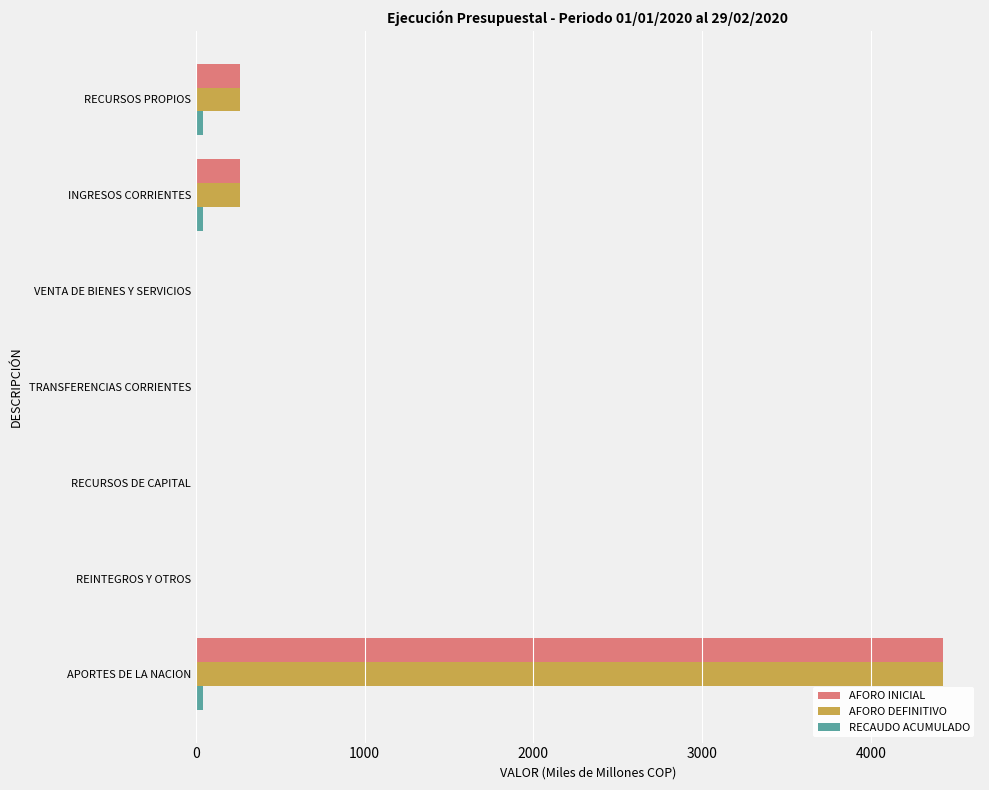

How many distinct data groups are displayed?

3